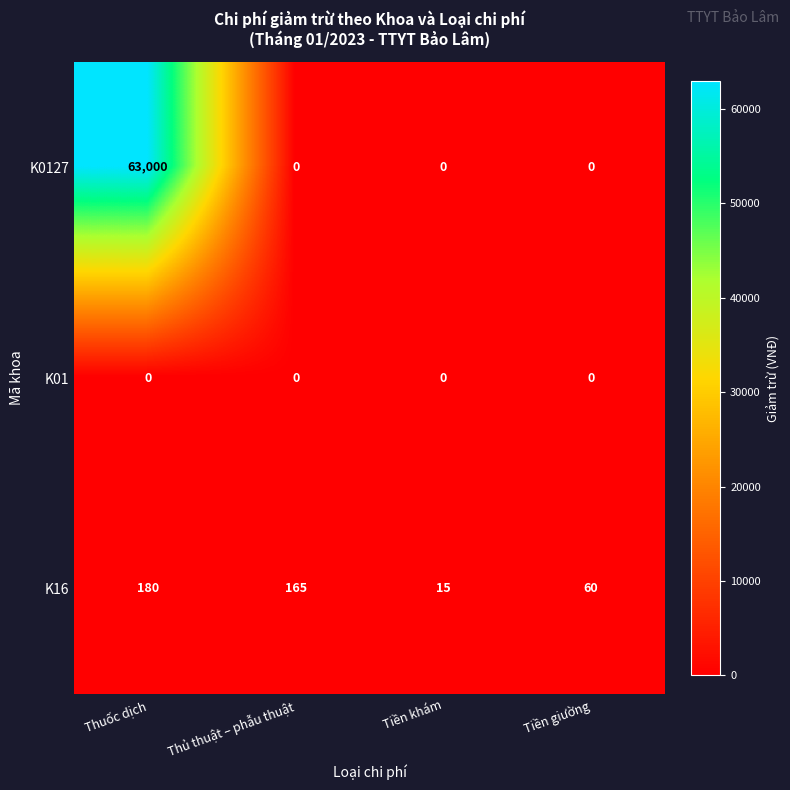

Between Thuốc dịch and Tiền khám, which series saw the biggest shift?

K0127